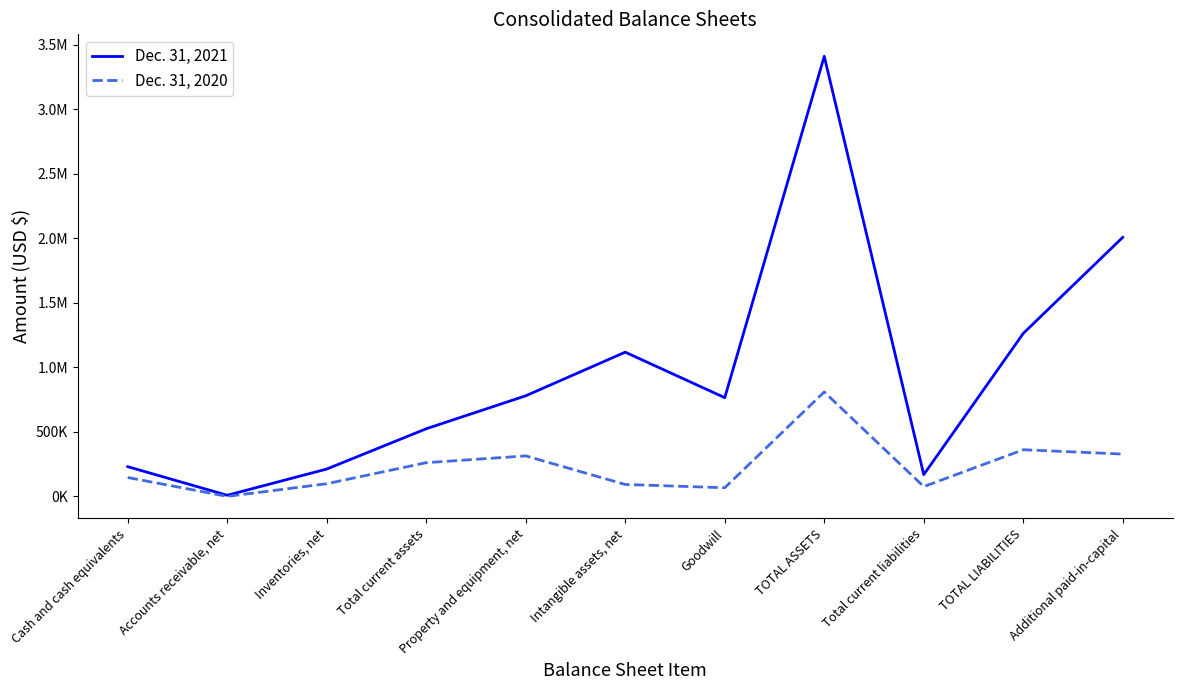

Does the chart display data point markers on the line(s)?

No